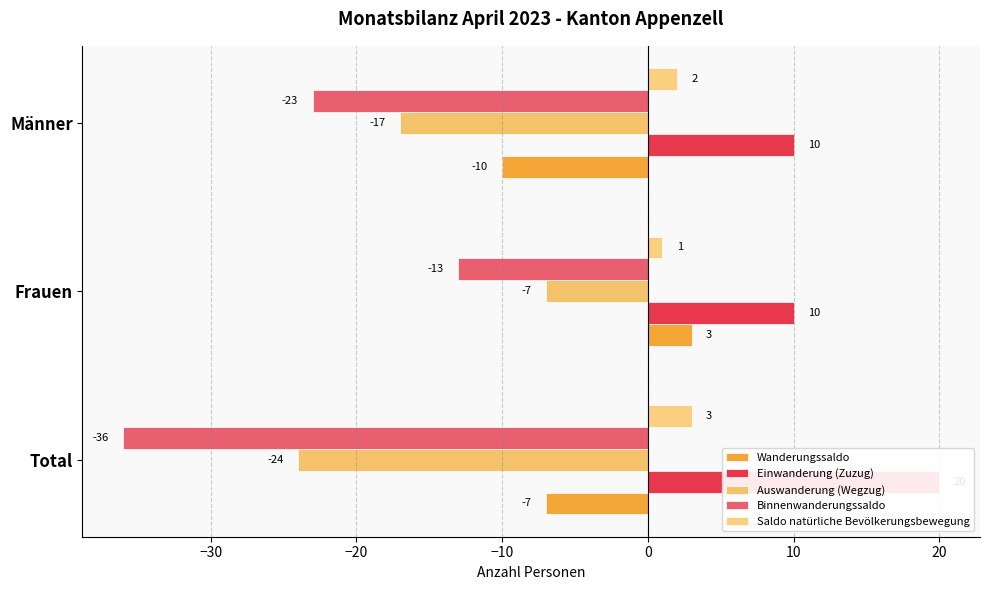

At Männer, list the series in order from smallest to largest.

Binnenwanderungssaldo, Auswanderung (Wegzug), Wanderungssaldo, Saldo natürliche Bevölkerungsbewegung, Einwanderung (Zuzug)